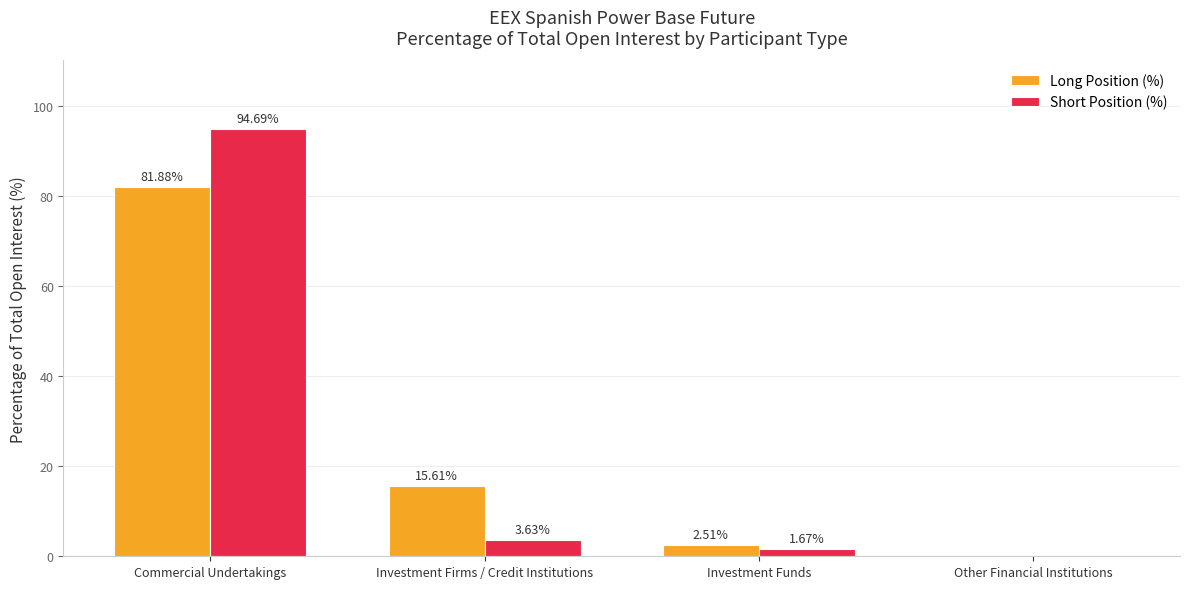

Between Investment Funds and Other Financial Institutions, which series saw the biggest shift?

Long Position (%)